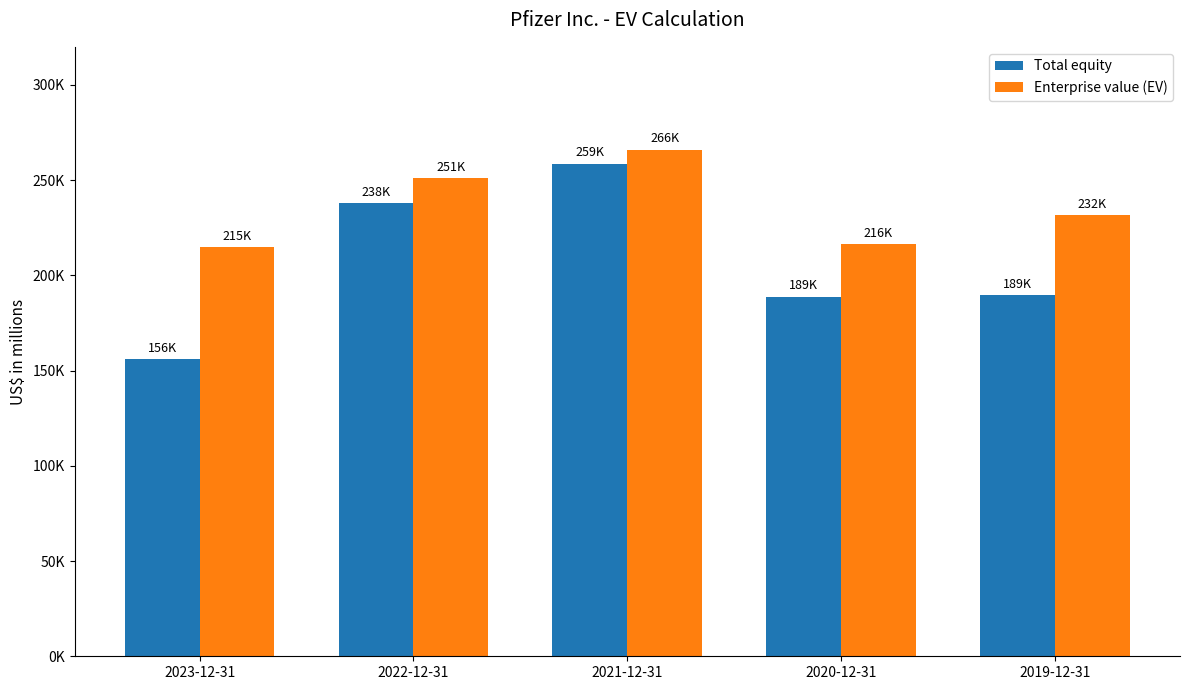

Does the chart contain any negative values?

No